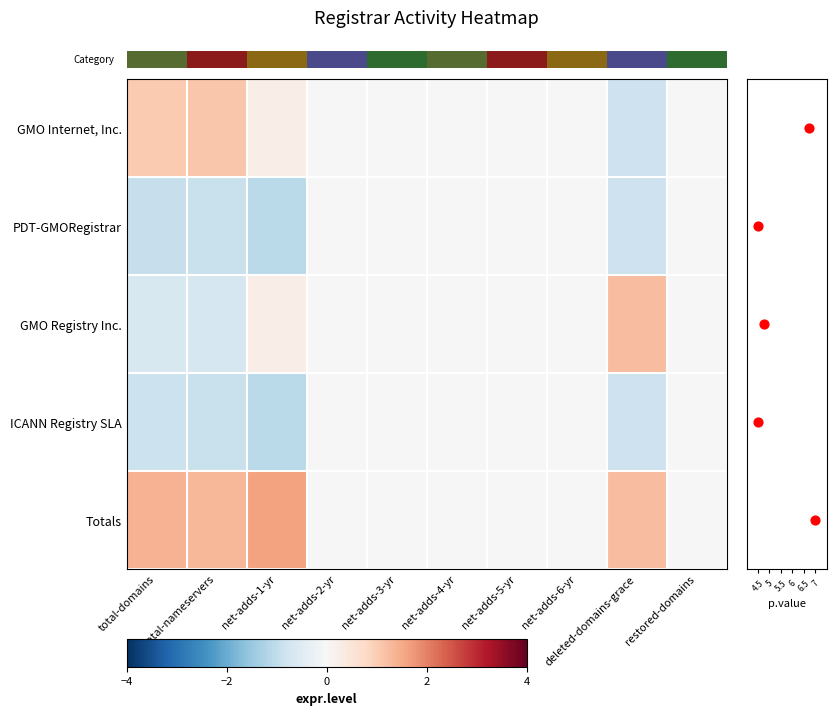

What is the difference between the maximum and minimum values in the ICANN Registry SLA series?

1.1